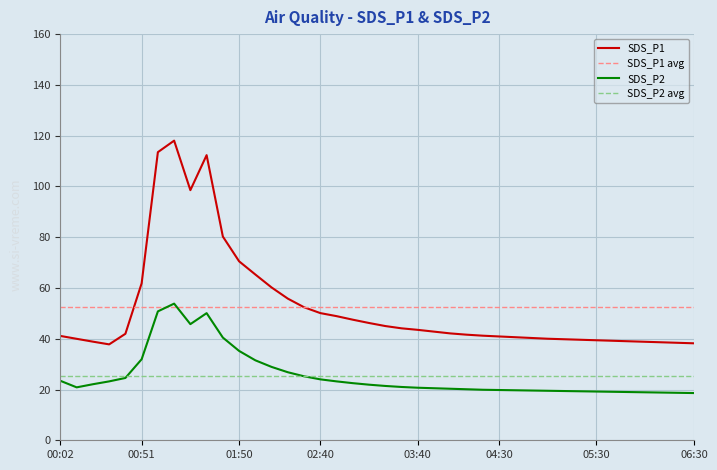

Is it true that SDS_P1 equals 15.7 at 03:40?

False